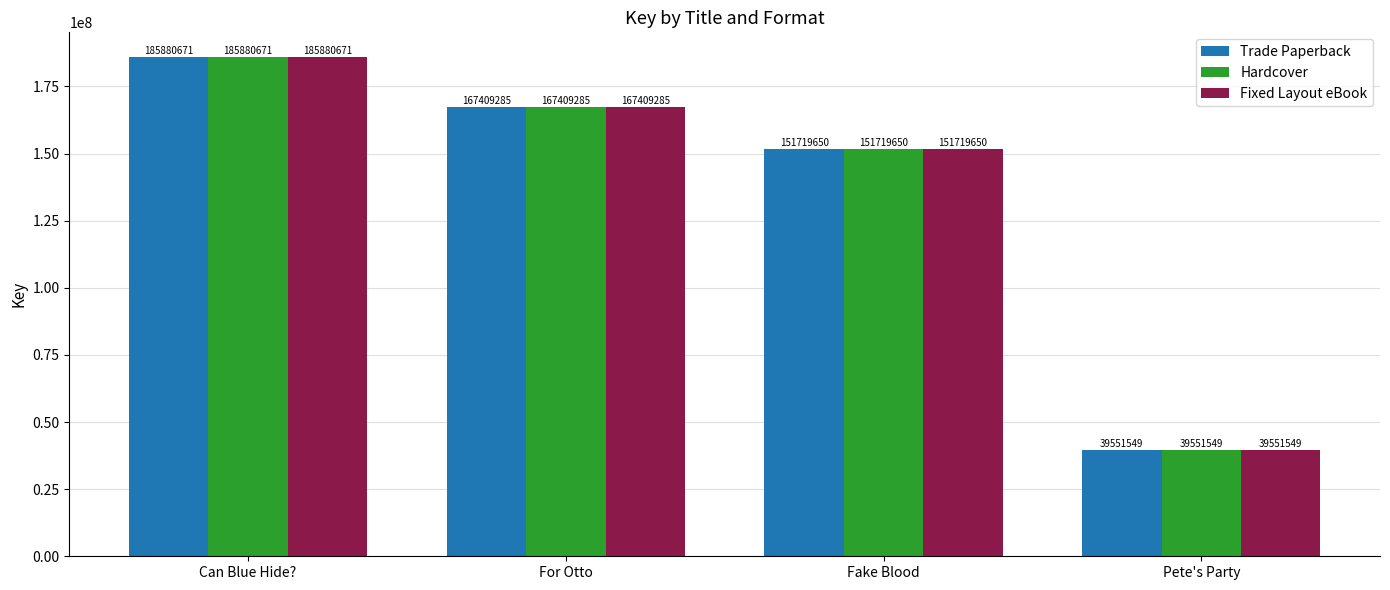

What is the label of the 3rd bar from the right?

For Otto